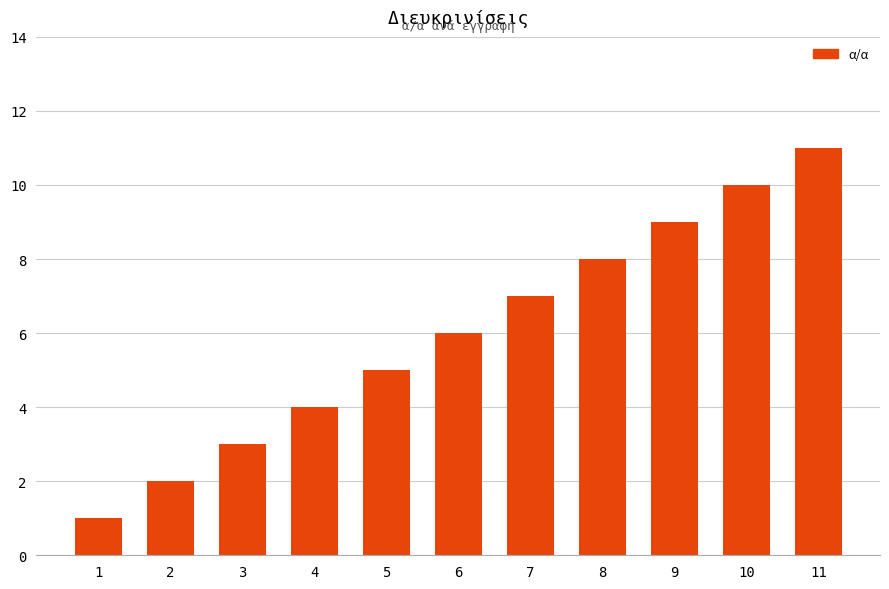

Reading left to right, transcribe all the data shown in this chart.

1=1	2=2	3=3	4=4	5=5	6=6	7=7	8=8	9=9	10=10	11=11